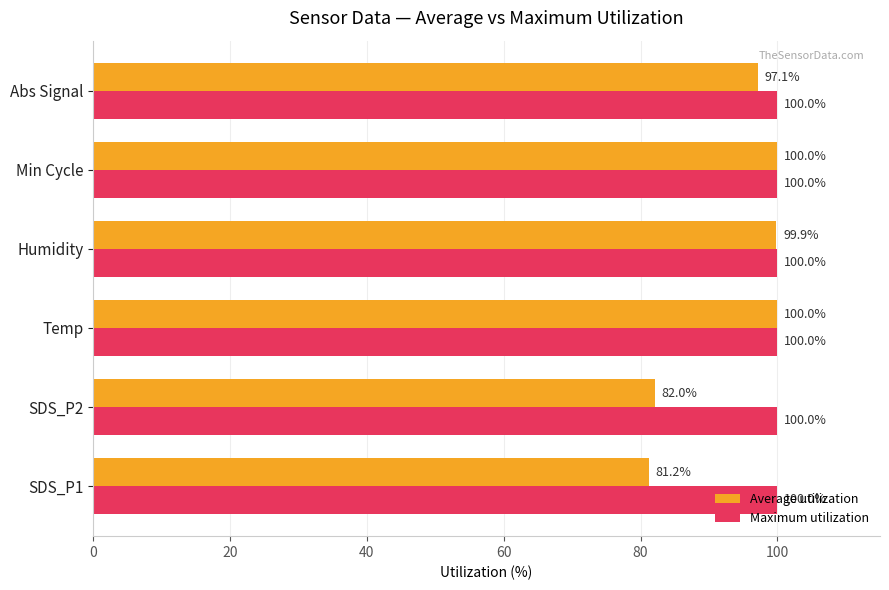

What is the sum of the Average utilization values at Temp and SDS_P2?

182.0